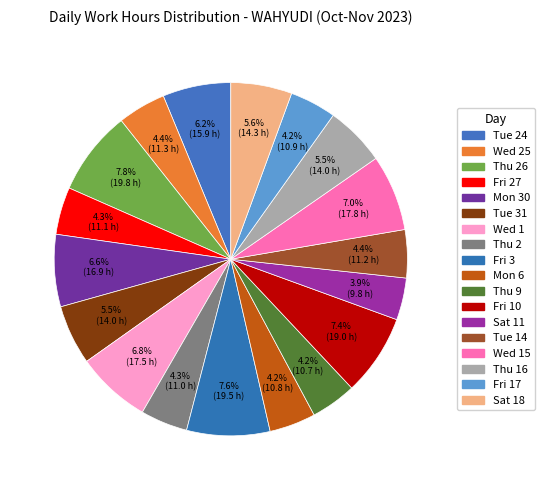

Rank the categories by value from highest to lowest.

Thu 26, Fri 3, Fri 10, Wed 15, Wed 1, Mon 30, Tue 24, Sat 18, Thu 16, Tue 31, Wed 25, Tue 14, Fri 27, Thu 2, Fri 17, Mon 6, Thu 9, Sat 11